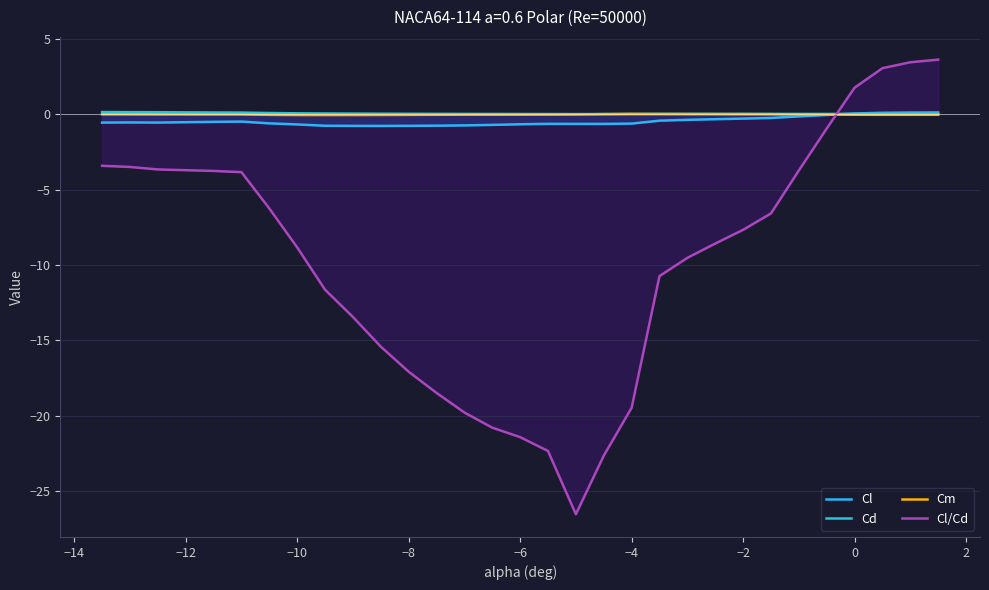

How many lines are shown in the chart?

4